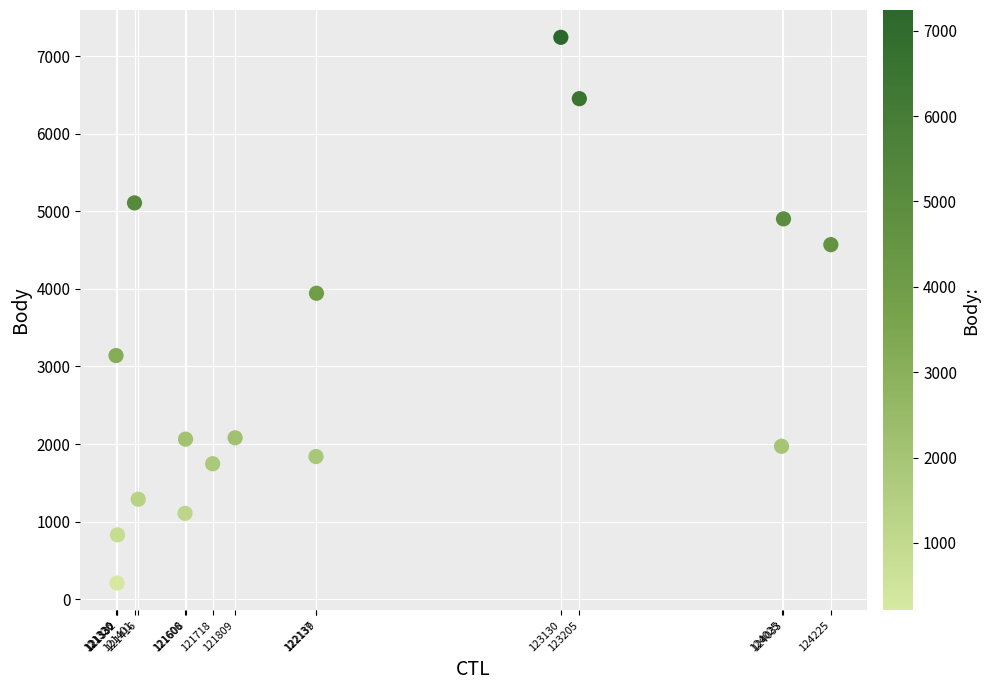

What is the range of X values (max minus min)?

2899